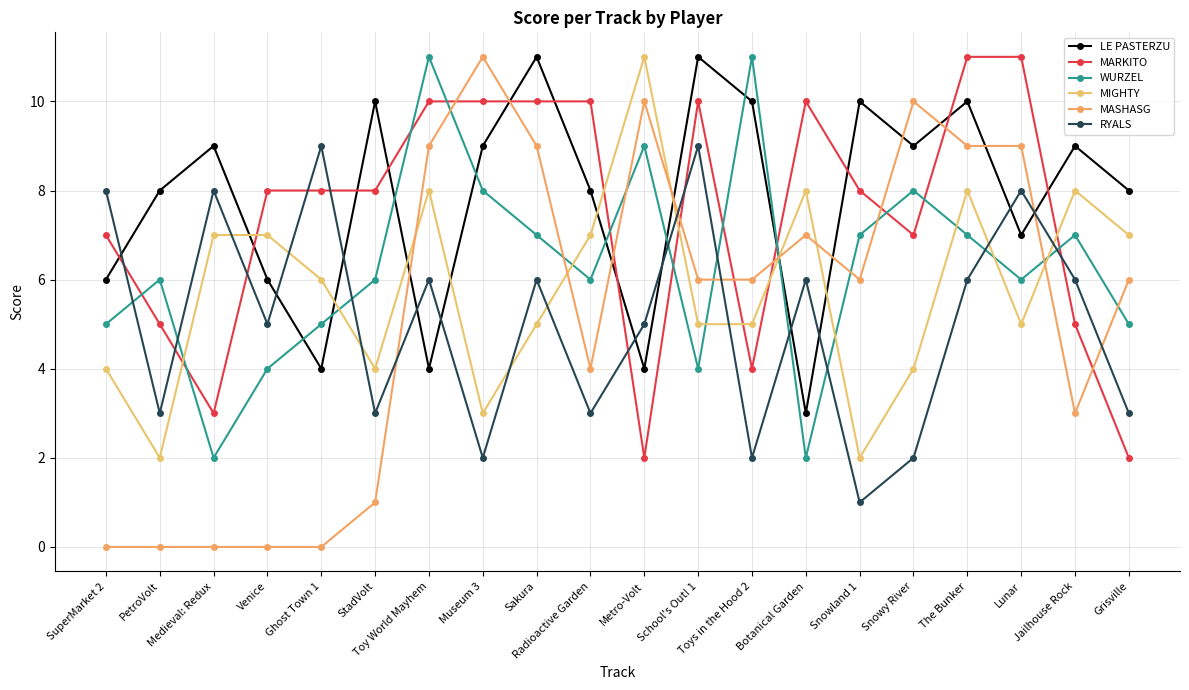

Is the value of MASHASG at Venice greater than the value of MIGHTY at StadVolt?

No